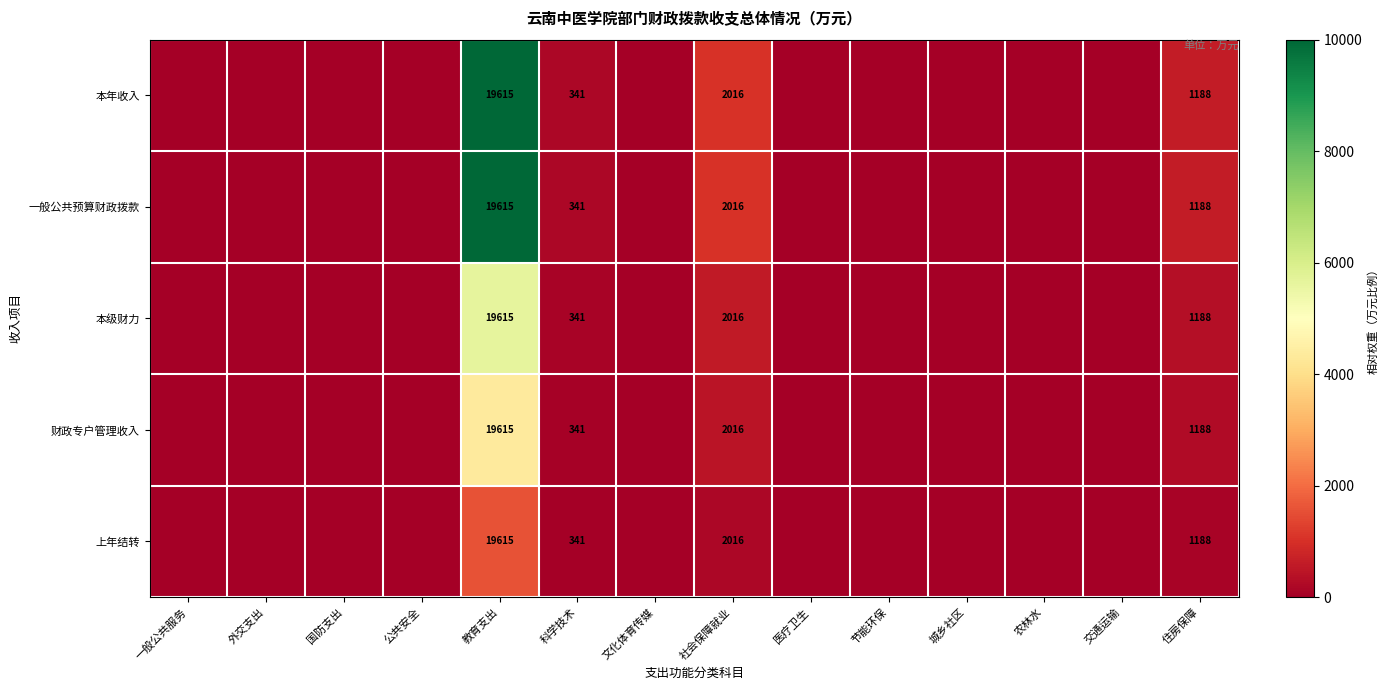

The 一般公共预算财政拨款 series shows 681 at 住房保障. True or false?

False